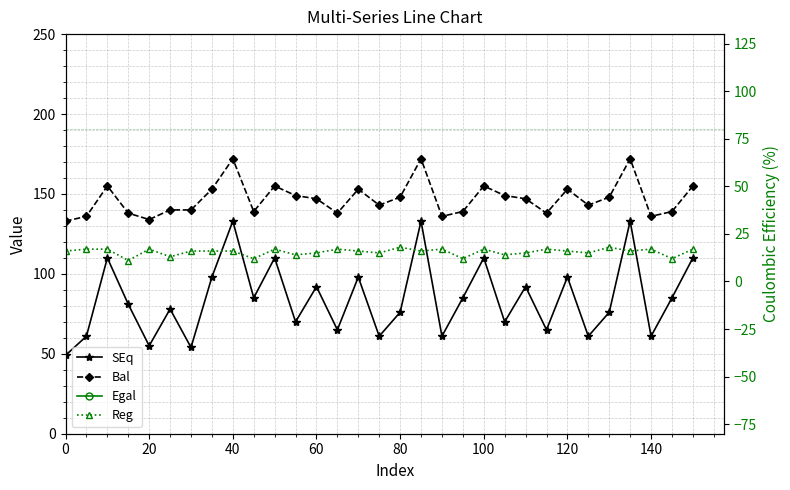

How many data points in Egal are less than 211?

14